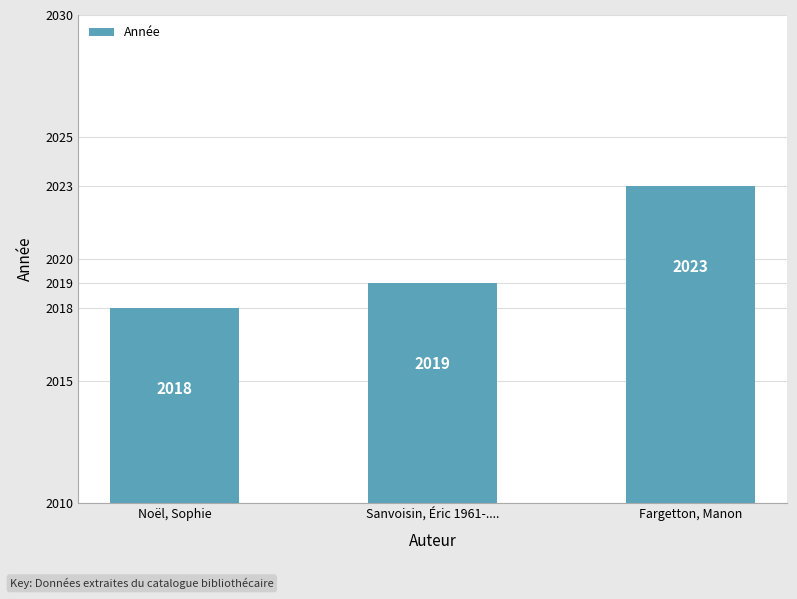

Are the bars grouped side by side (vs. stacked)?

No